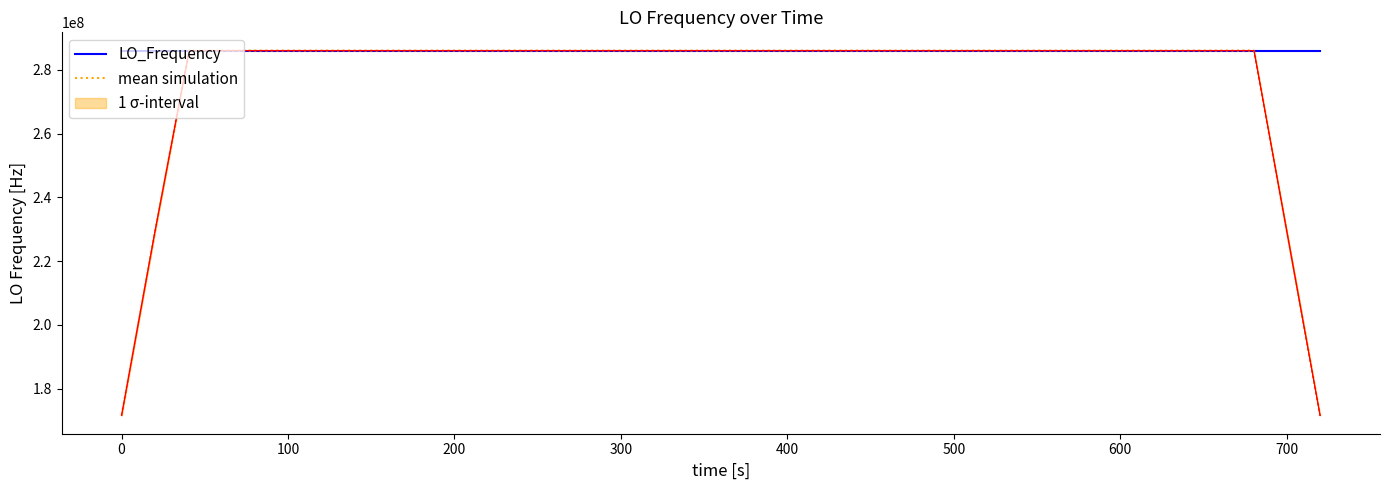

What is the value of the mean simulation point at the 13th from the left?

286047000.5